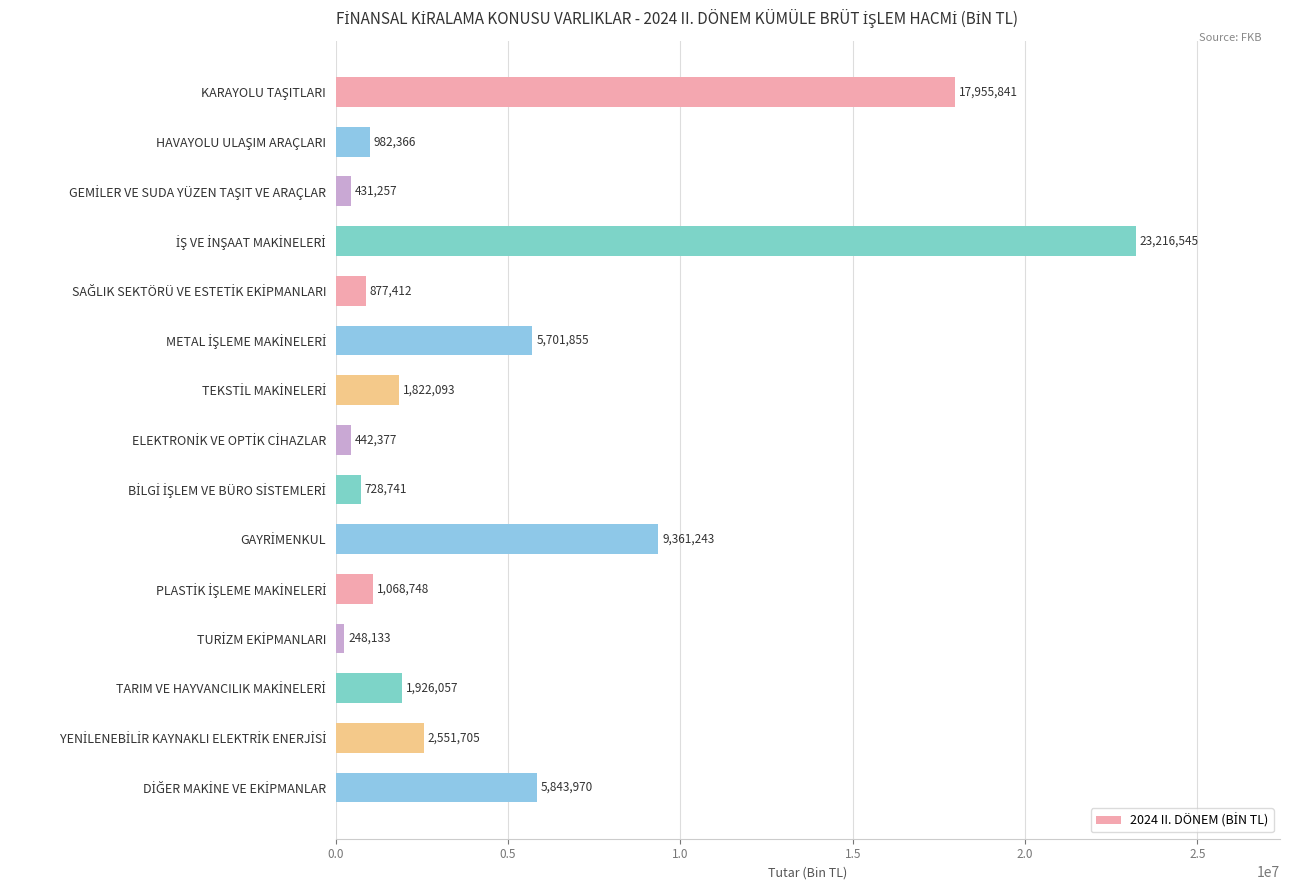

How many distinct data groups are displayed?

1